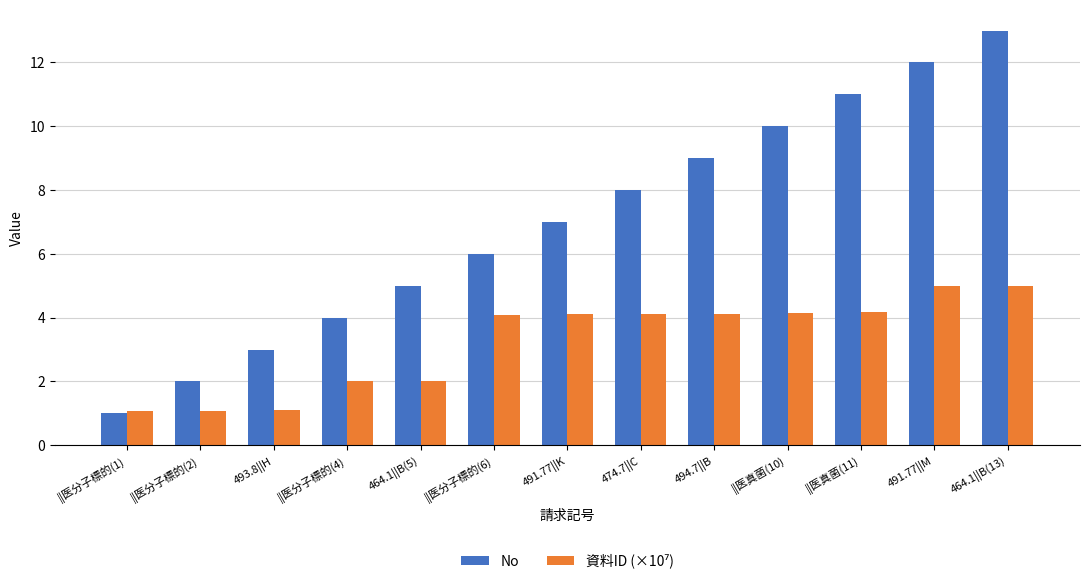

What is the difference between the maximum and minimum values in the No series?

12.0